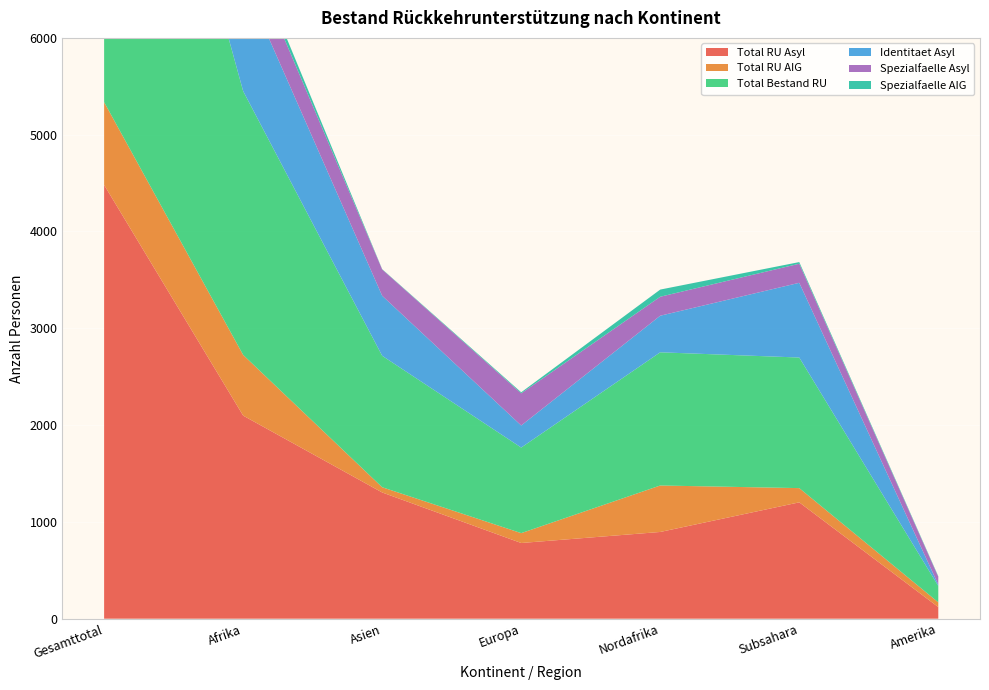

Reading left to right, list all the values displayed in this chart.

Total RU Asyl: Gesamttotal=4481	Afrika=2098	Asien=1304	Europa=782	Nordafrika=896	Subsahara=1202	Amerika=120
Total RU AIG: Gesamttotal=855	Afrika=627	Asien=54	Europa=102	Nordafrika=480	Subsahara=147	Amerika=49
Total Bestand RU: Gesamttotal=5336	Afrika=2725	Asien=1358	Europa=884	Nordafrika=1376	Subsahara=1349	Amerika=169
Identitaet Asyl: Gesamttotal=2154	Afrika=1150	Asien=620	Europa=228	Nordafrika=378	Subsahara=772	Amerika=14
Spezialfaelle Asyl: Gesamttotal=1084	Afrika=393	Asien=272	Europa=332	Nordafrika=196	Subsahara=197	Amerika=81
Spezialfaelle AIG: Gesamttotal=112	Afrika=91	Asien=3	Europa=11	Nordafrika=74	Subsahara=17	Amerika=6